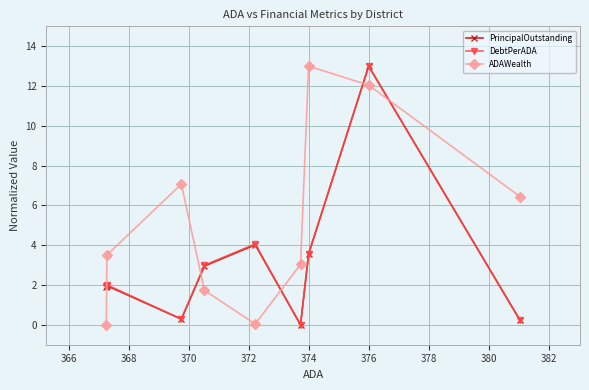

What is the average value of the DebtPerADA series?

3.1